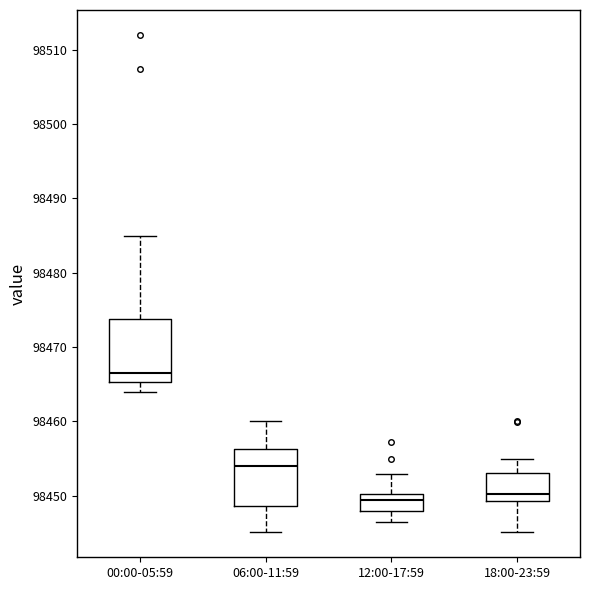

Where does the upper whisker of the box for 18:00-23:59 end on the y-axis? The values are not printed on the chart, so give them approximately, as read against the axis.

98455